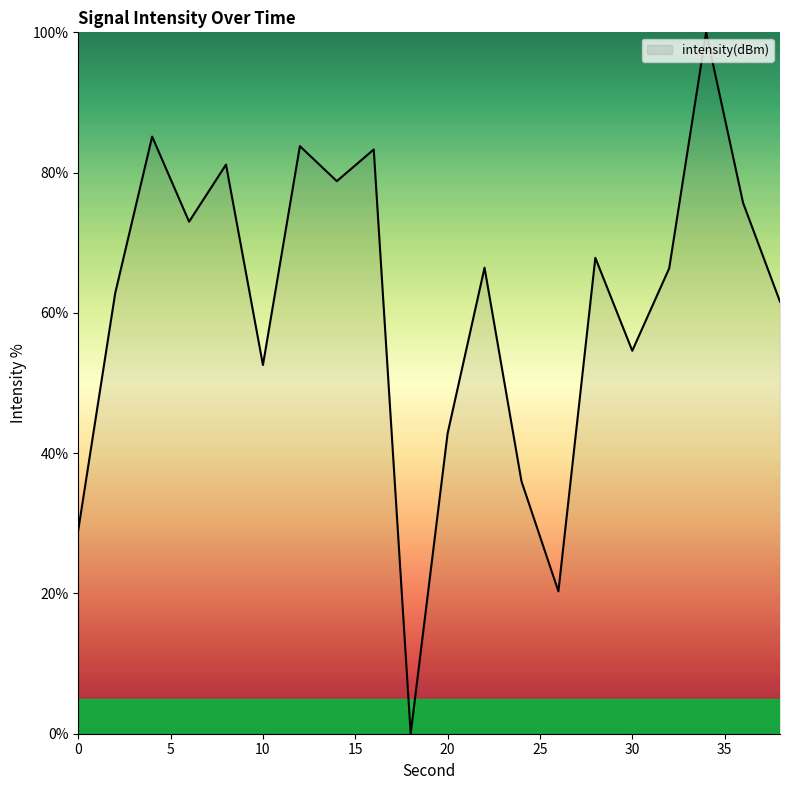

How many lines are shown in the chart?

1